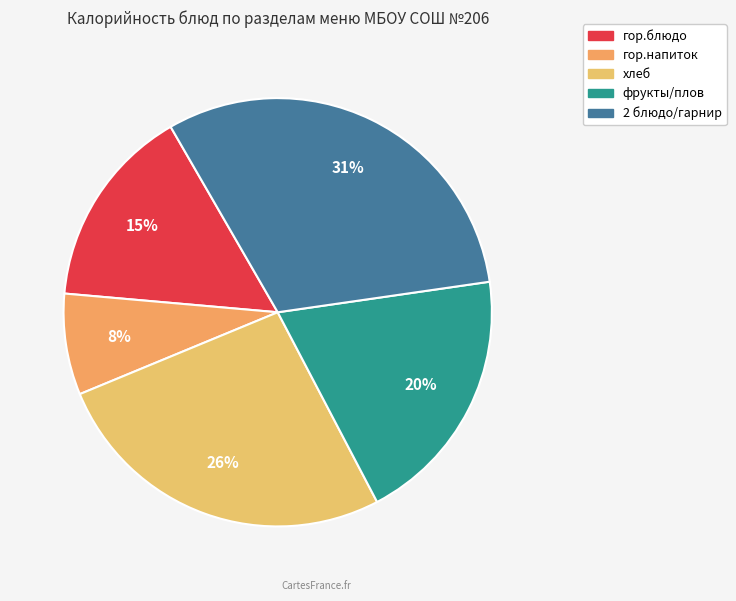

To the nearest percent, what is the difference between the largest and smallest slice percentages?

23%